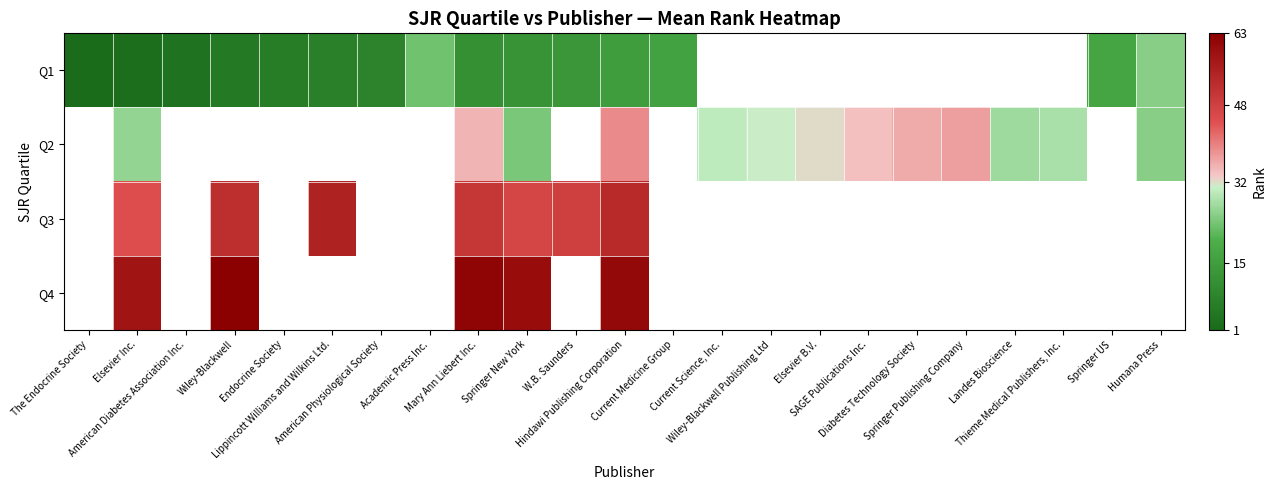

True or false: Q1 has a value of 5.7 at Academic Press Inc..

False